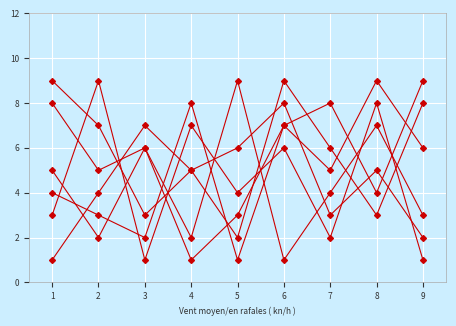

What is the total value across all series at 8?

36